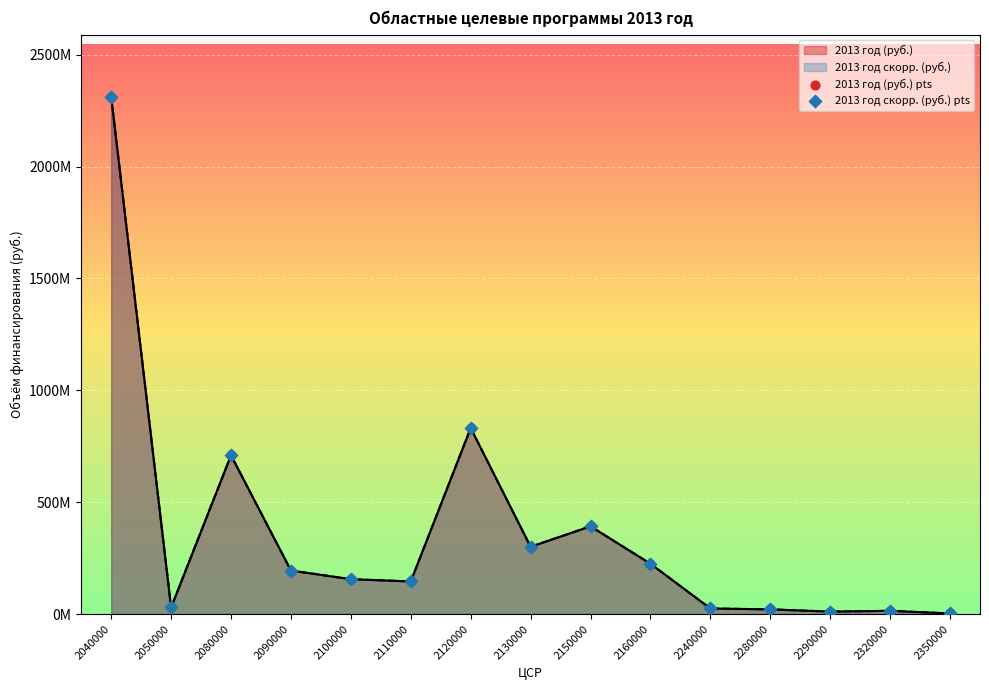

Which series contains the lowest Y value?

2013 год (руб.) pts